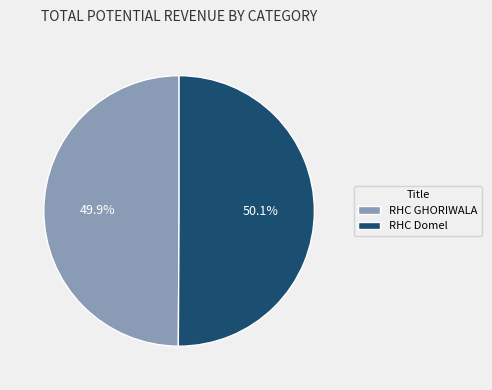

Is there a majority slice in this chart?

Yes